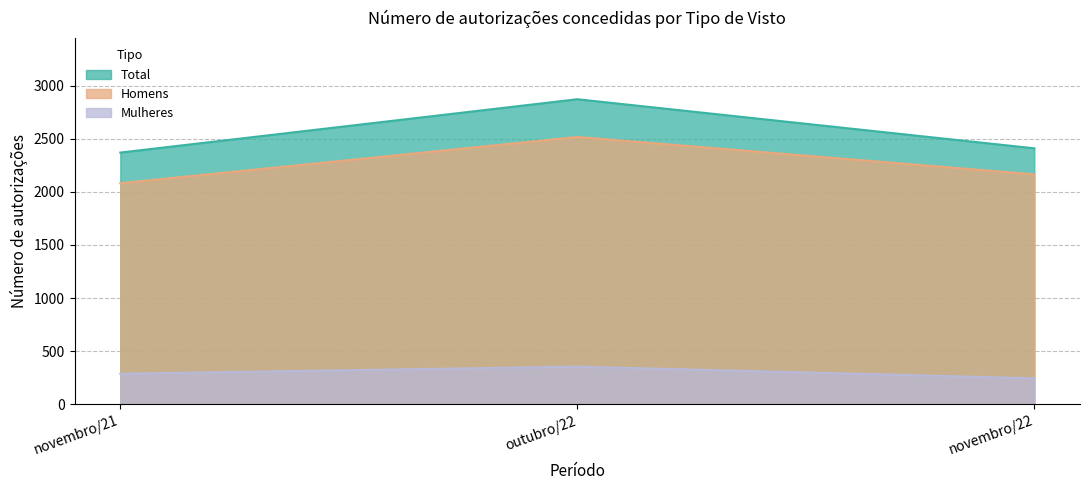

What is the difference between the Mulheres values at novembro/22 and outubro/22?

110